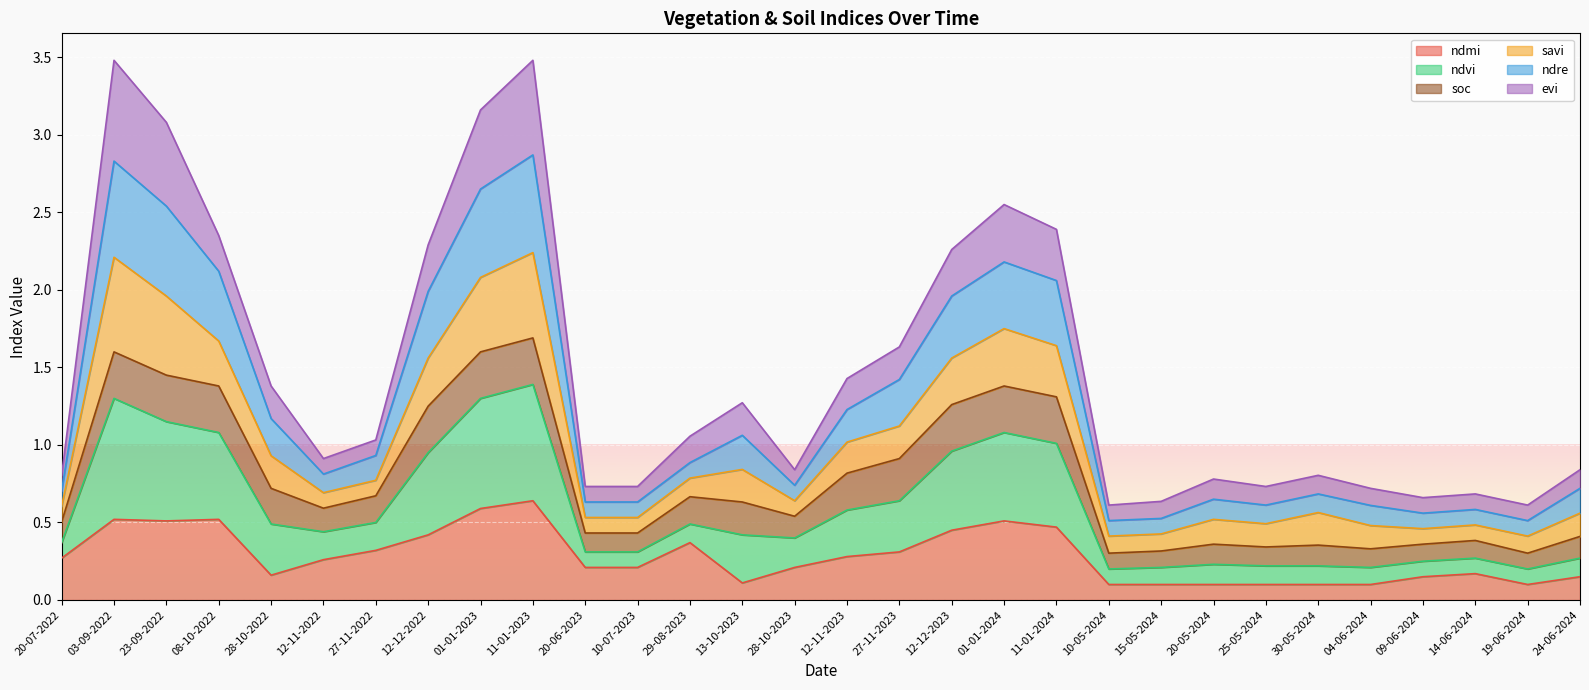

The ndmi series shows 0.8 at 03-09-2022. True or false?

False